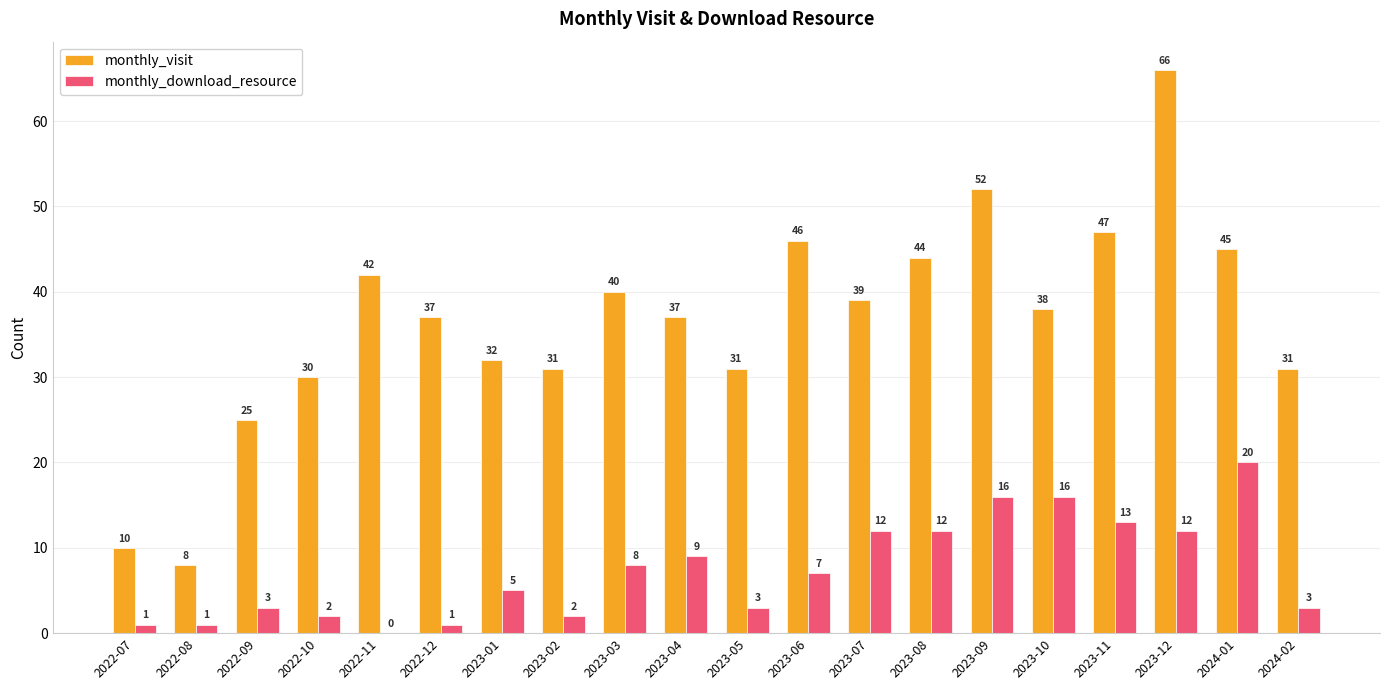

Reading left to right, transcribe all the data shown in this chart.

monthly_visit: 10	8	25	30	42	37	32	31	40	37	31	46	39	44	52	38	47	66	45	31
monthly_download_resource: 1	1	3	2	0	1	5	2	8	9	3	7	12	12	16	16	13	12	20	3